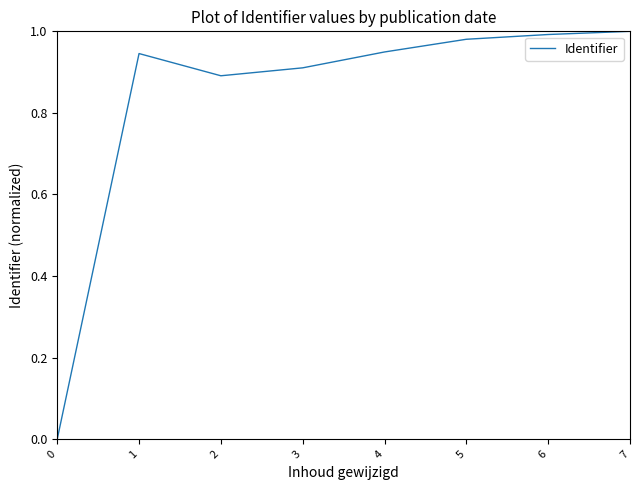

At which category does the data reach its first local valley?

2